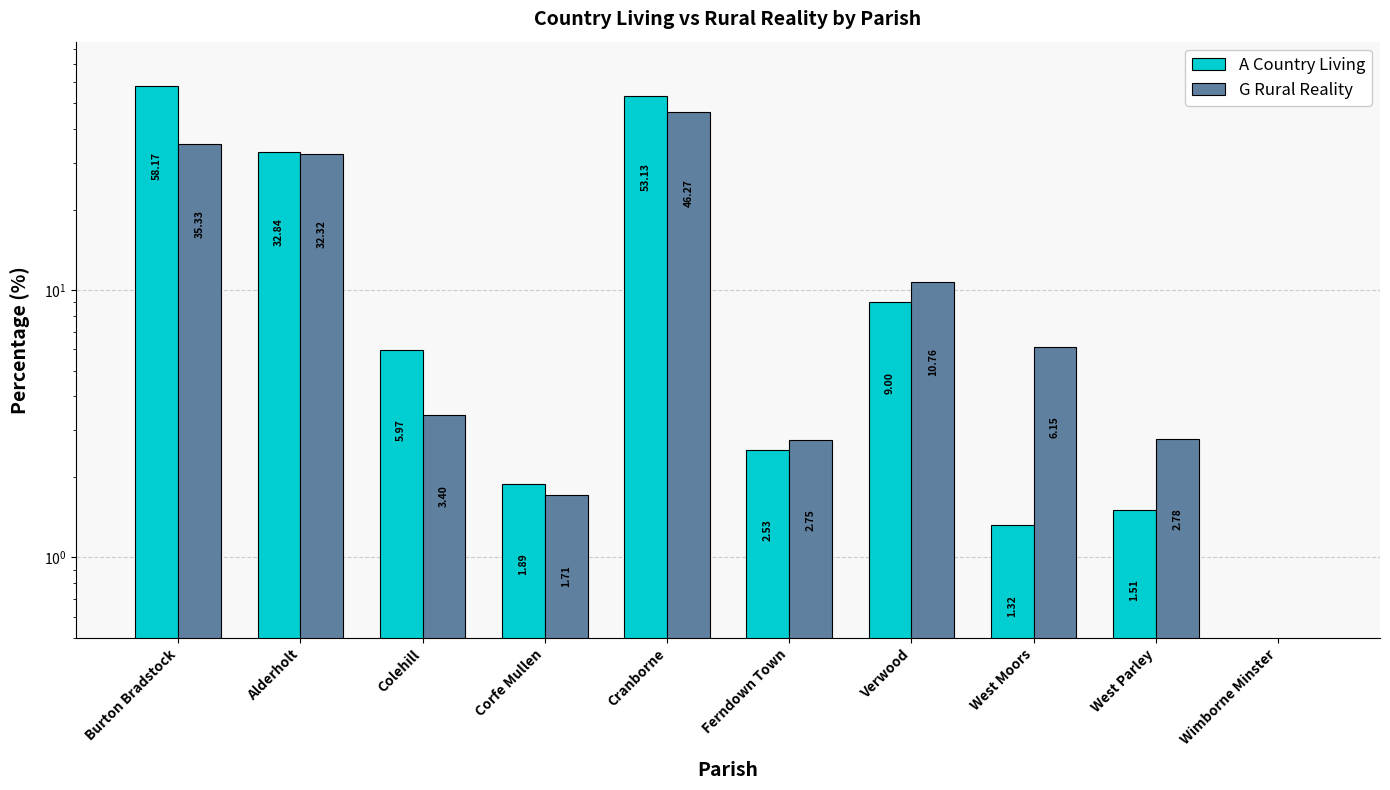

What is the difference between the maximum and second lowest values in the A Country Living series?

56.9